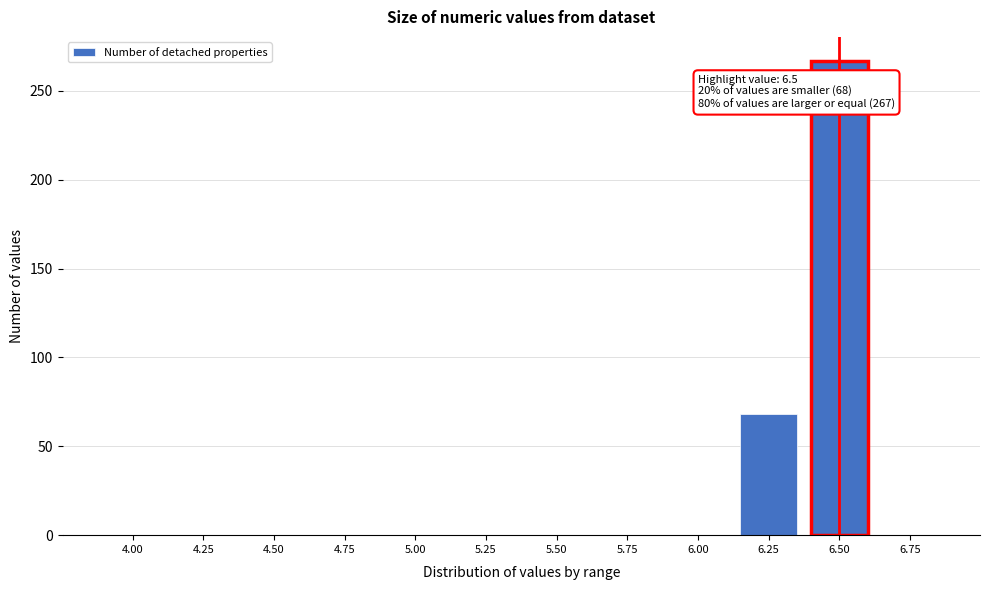

Reading left to right, what are all the values shown in this chart?

4.00=0	4.25=0	4.50=0	4.75=0	5.00=0	5.25=0	5.50=0	5.75=0	6.00=0	6.25=68	6.50=267	6.75=0